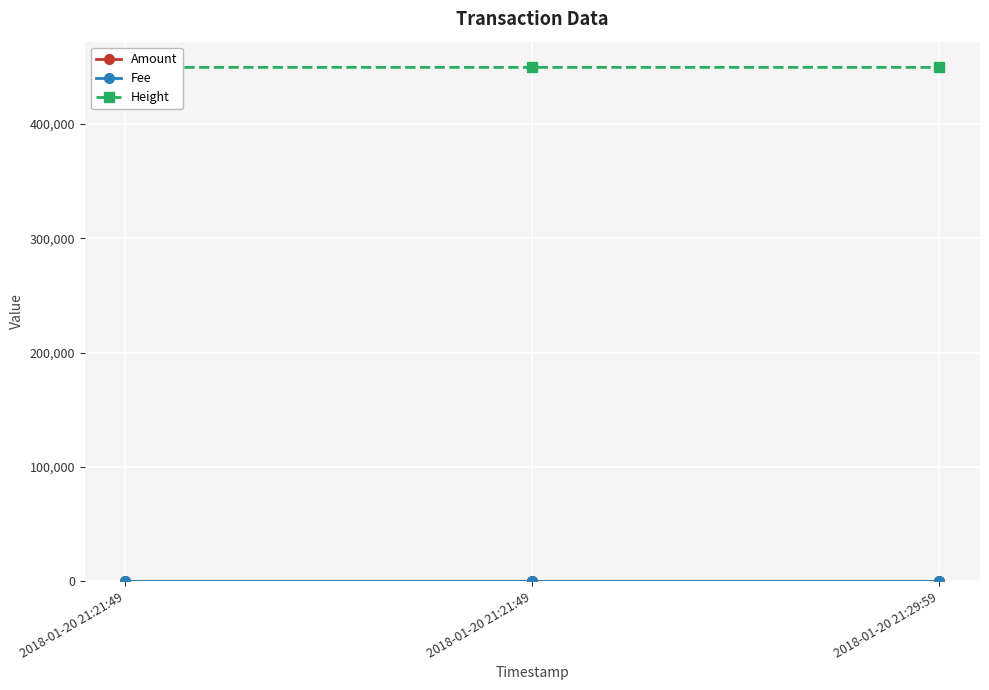

Which series has the widest spread of values?

Height